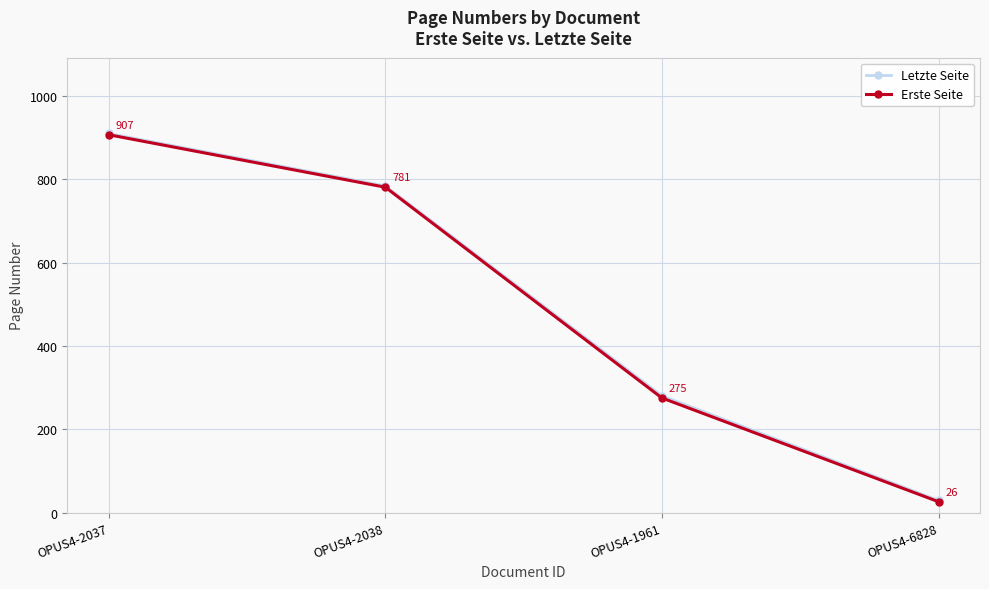

How many series are shown in this chart?

2